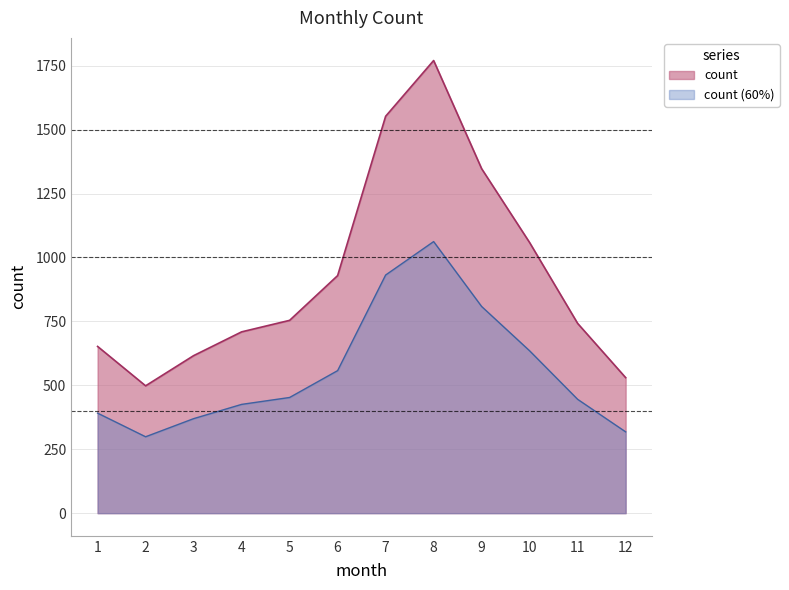

What is the sum of the values at 6 and 10?

1987